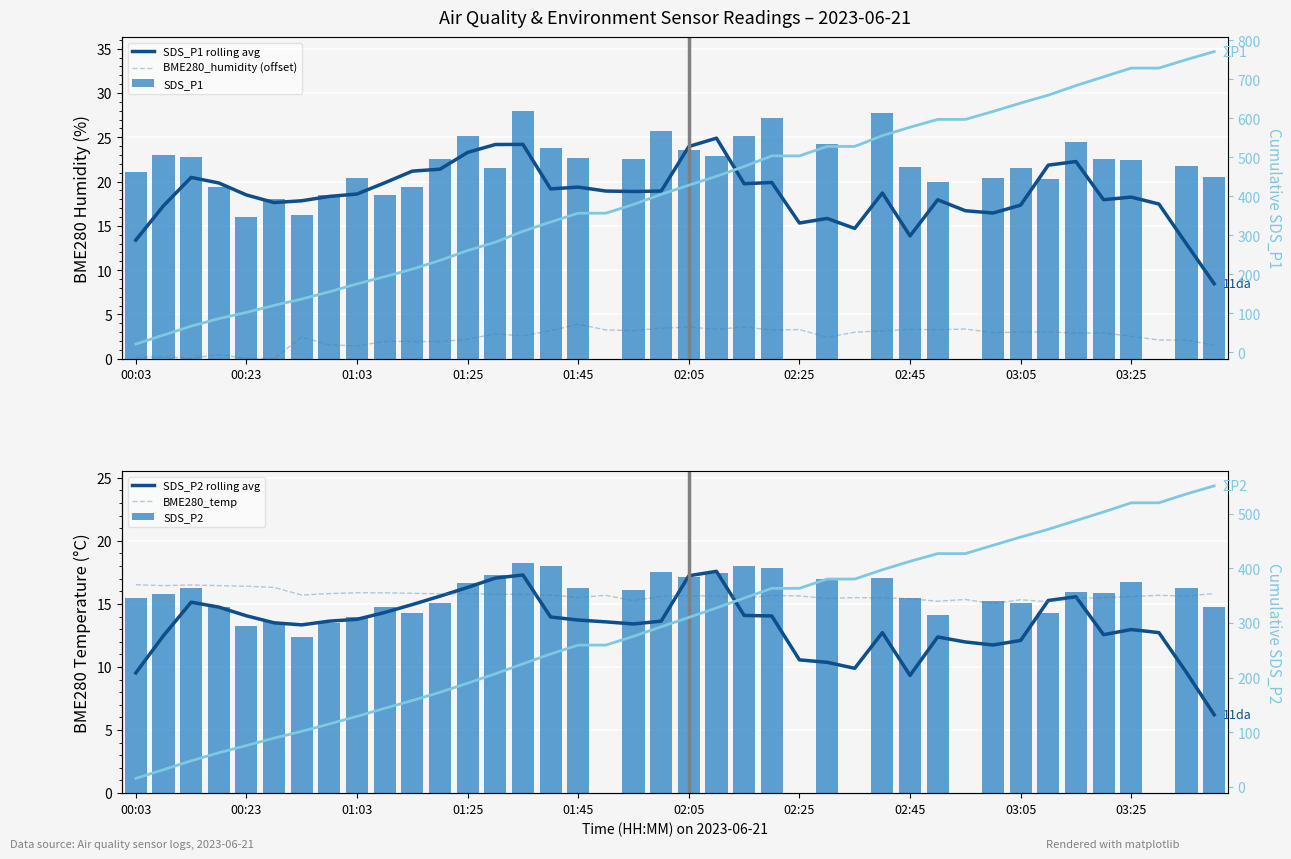

Between 00:58 and 03:20, which series saw the biggest shift?

SDS_P1